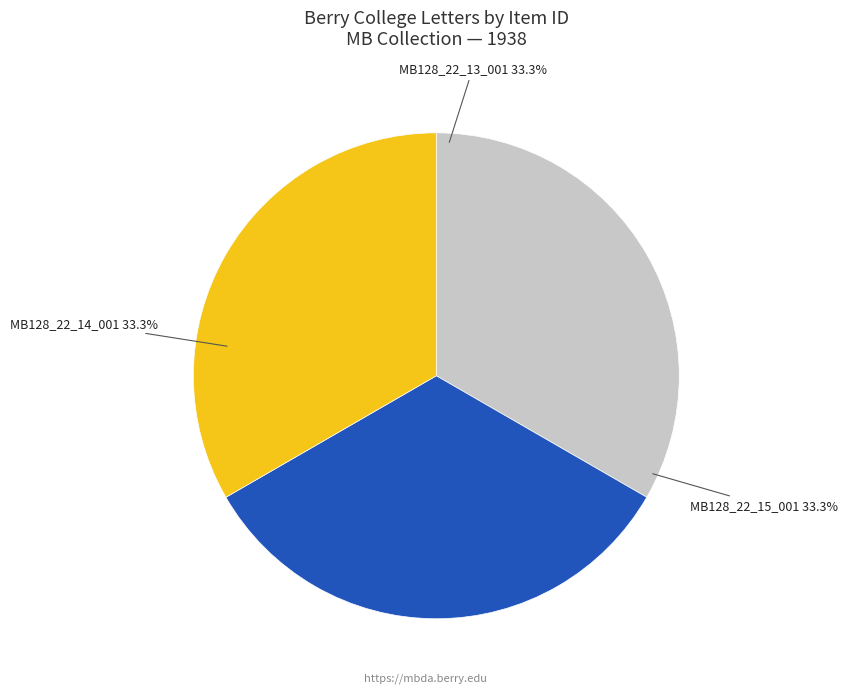

Is there a majority slice in this chart?

No